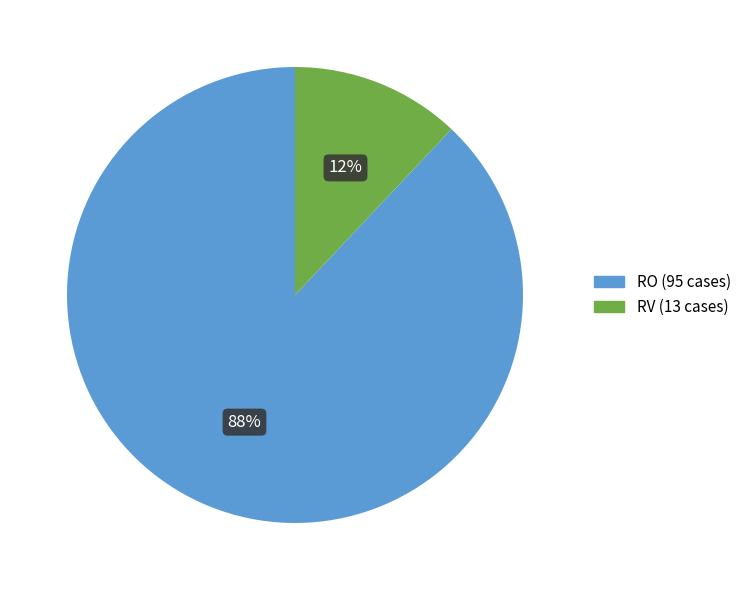

Which has a higher value, RO or RV?

RO